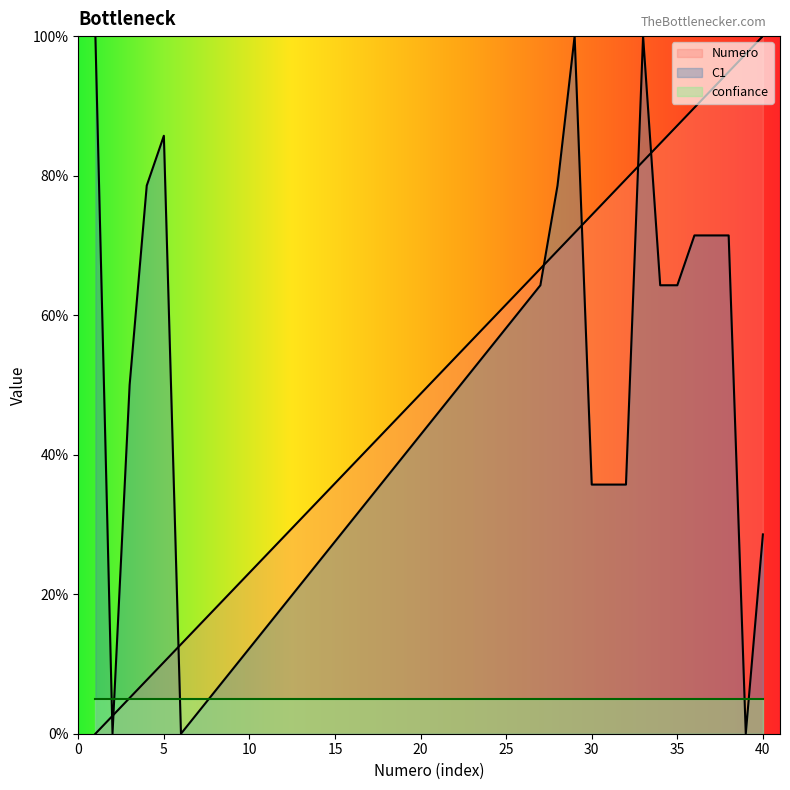

Where do C1 and Numero first cross each other?

1 and 2